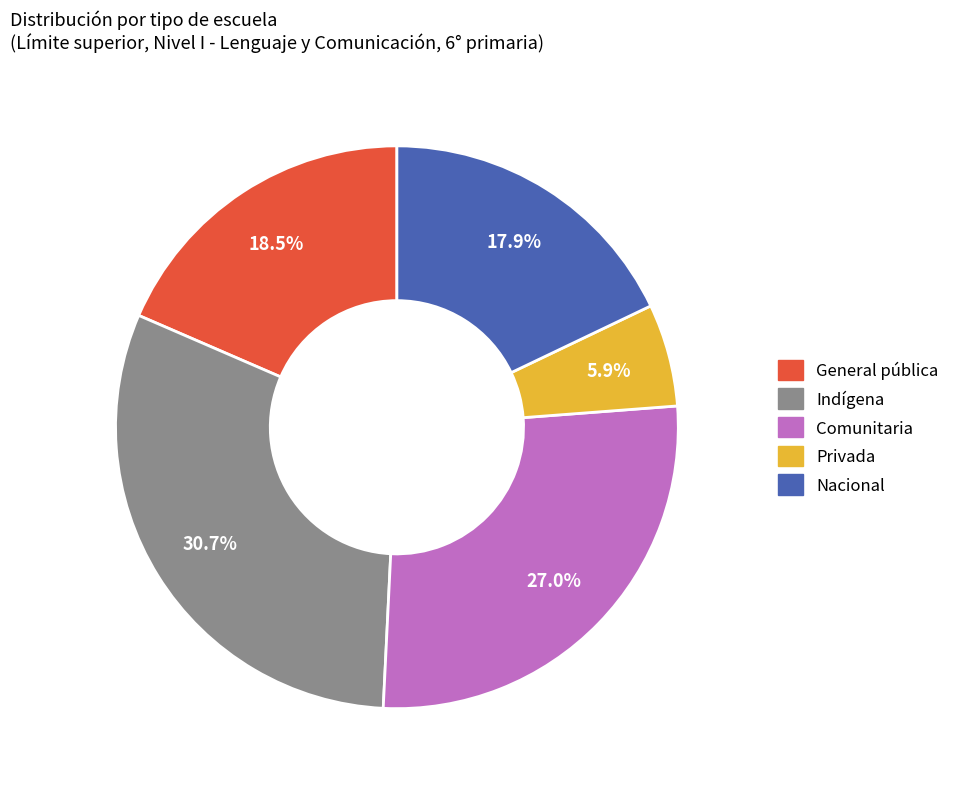

What is the largest slice in the pie chart?

Indígena